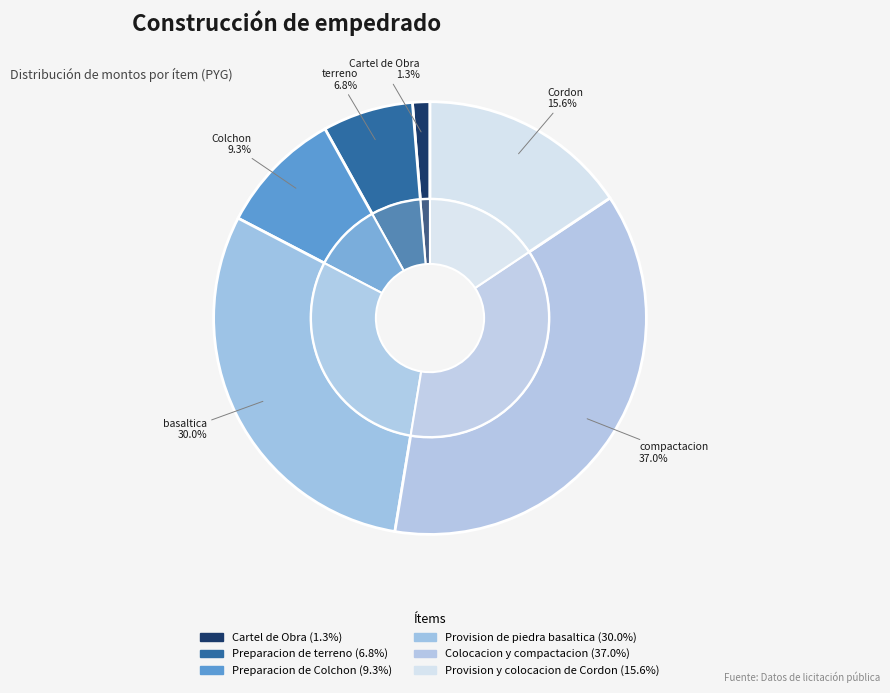

Which category has the biggest portion of the pie?

Colocacion y compactacion